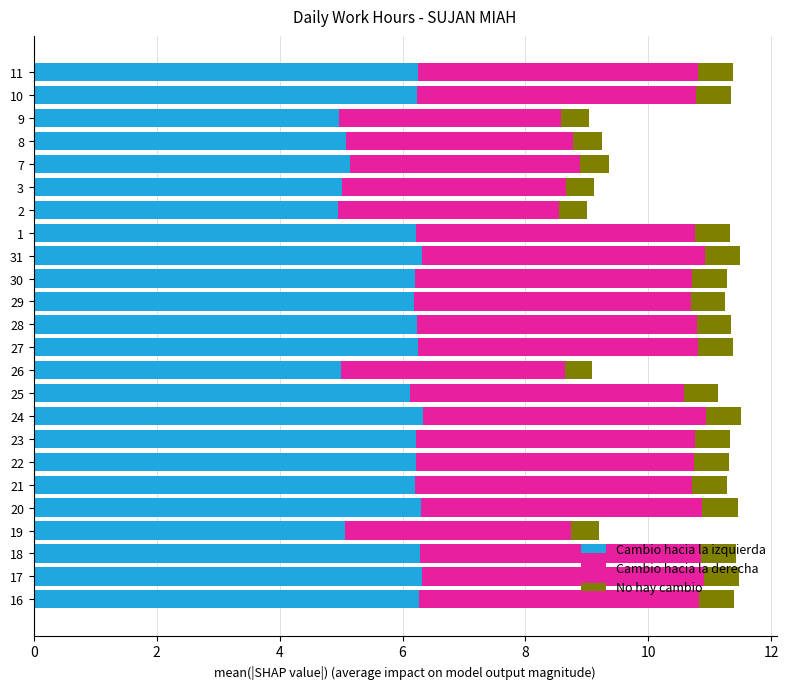

What are all the series names shown in the legend?

Cambio hacia la izquierda, Cambio hacia la derecha, No hay cambio